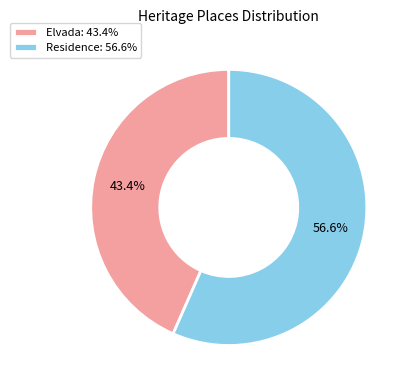

To the nearest percent, what is the difference between the Elvada and Residence slice percentages?

13%